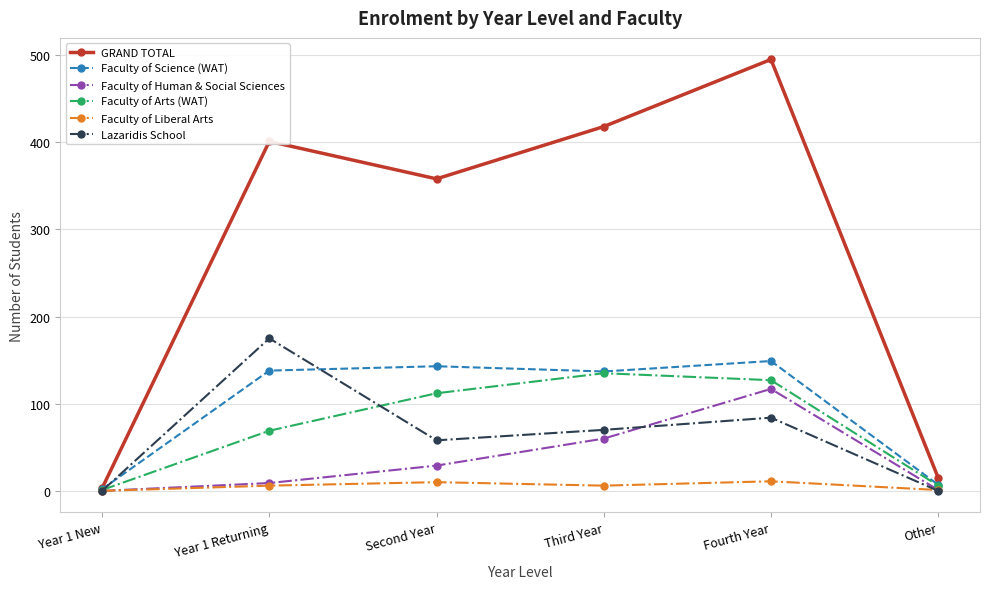

At how many categories does at least one series exceed 293?

4